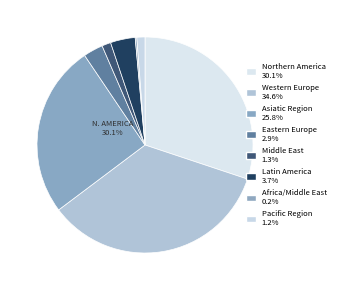

How many segments does this pie chart have?

8